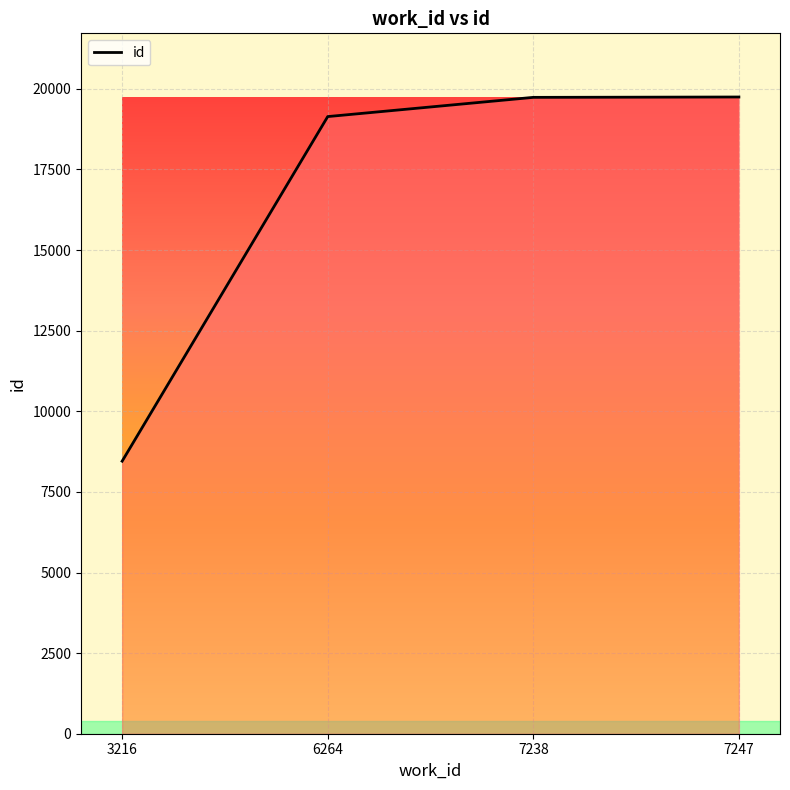

What is the change in value from 6264 to 7247?

+607